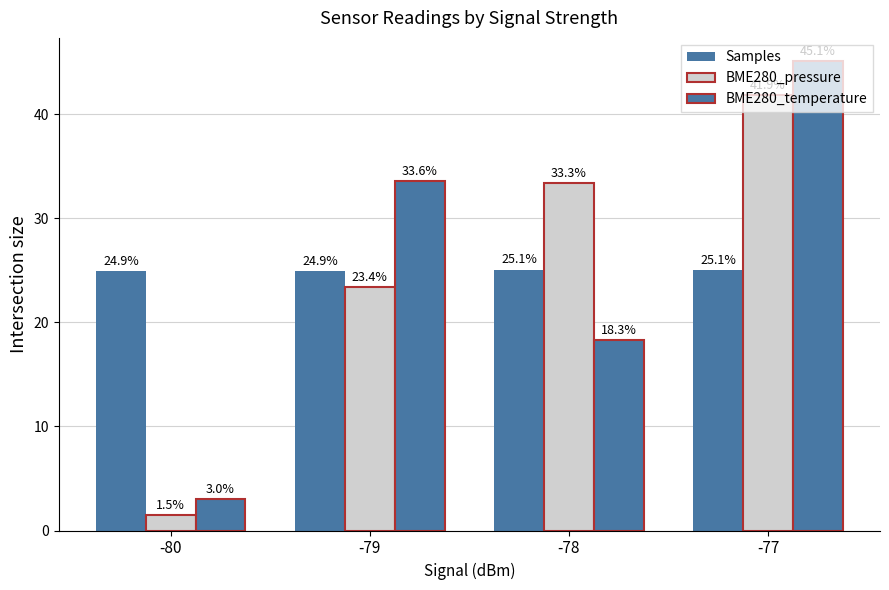

How many data points in BME280_pressure are above 33?

2